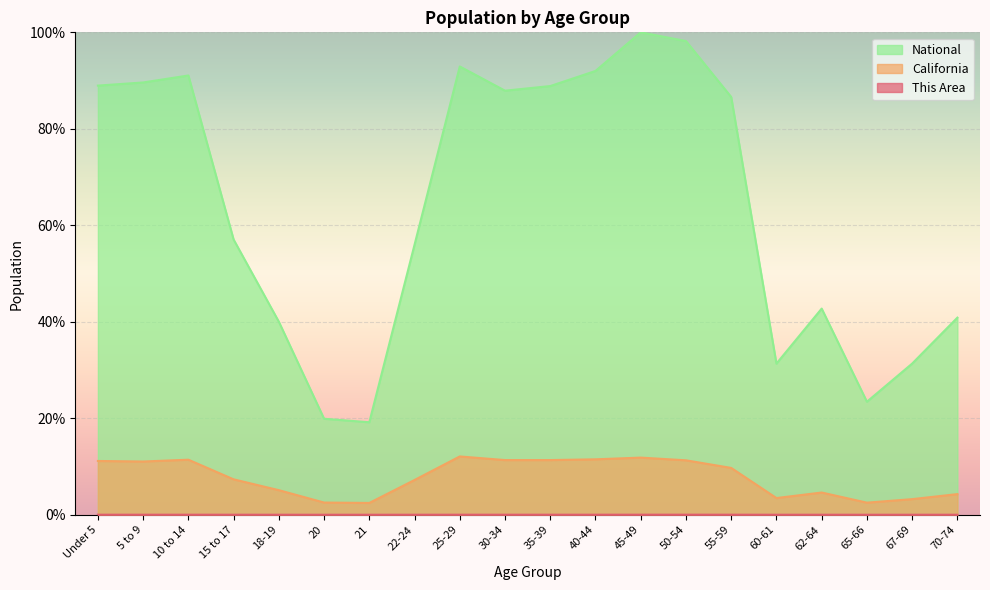

How many This Area values are between 0 and 1?

20